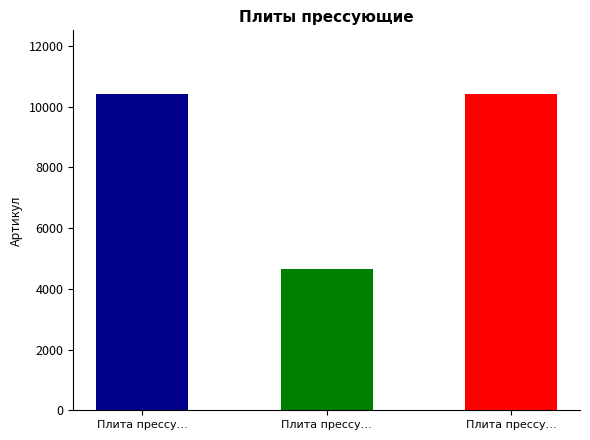

What is the sum of the values at Плита прессу… and Плита прессу…?

15068